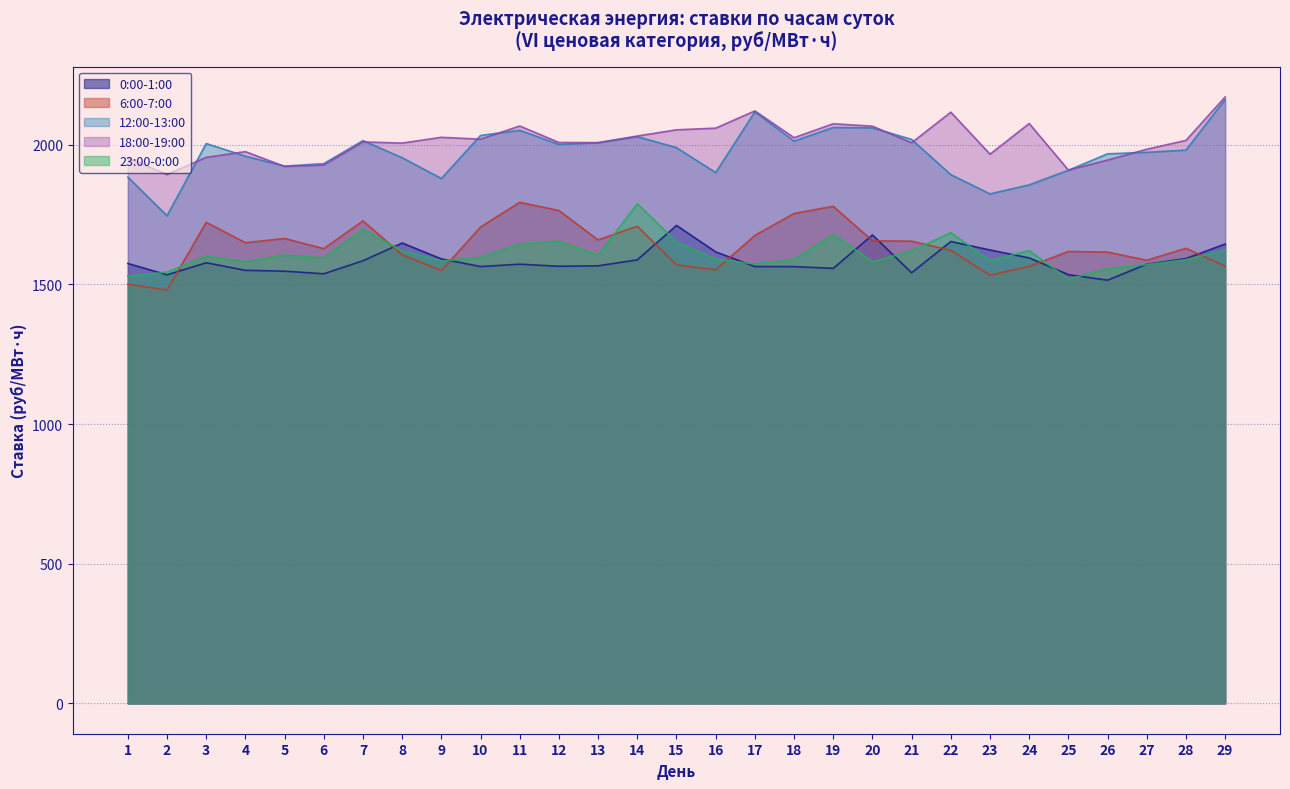

True or false: 0:00-1:00 and 18:00-19:00 intersect in this chart.

False